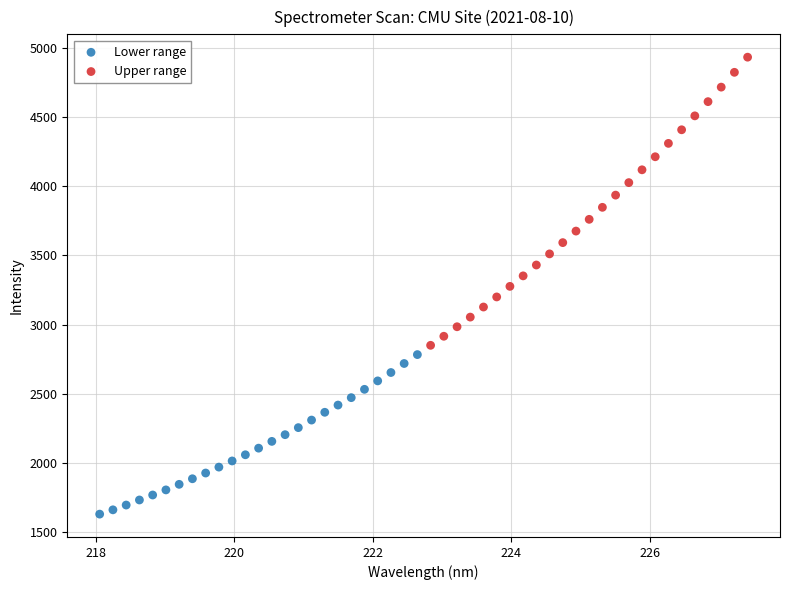

Which series reaches the minimum Y coordinate?

Lower range